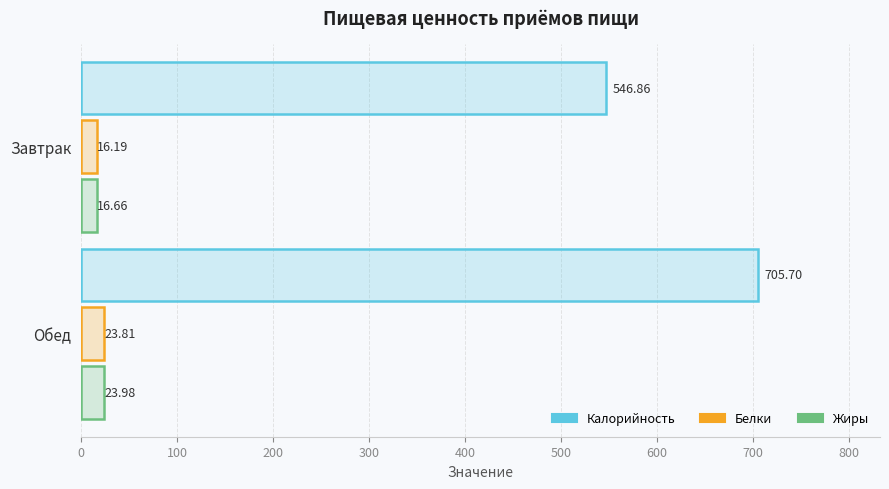

Reading left to right, what are all the values shown in this chart?

Калорийность: 546.9	705.7
Белки: 16.2	23.8
Жиры: 16.7	24.0